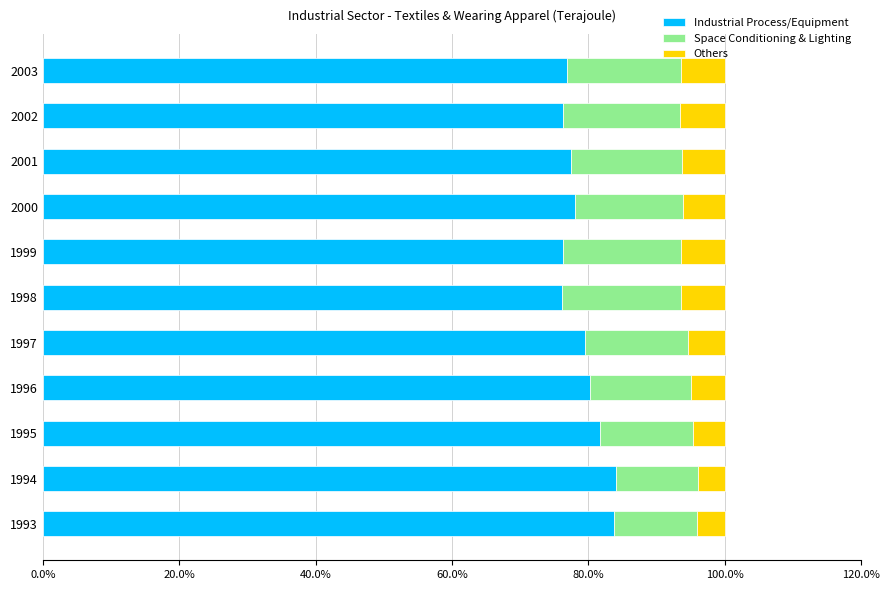

What is the total value across all series at 2000?

100.0